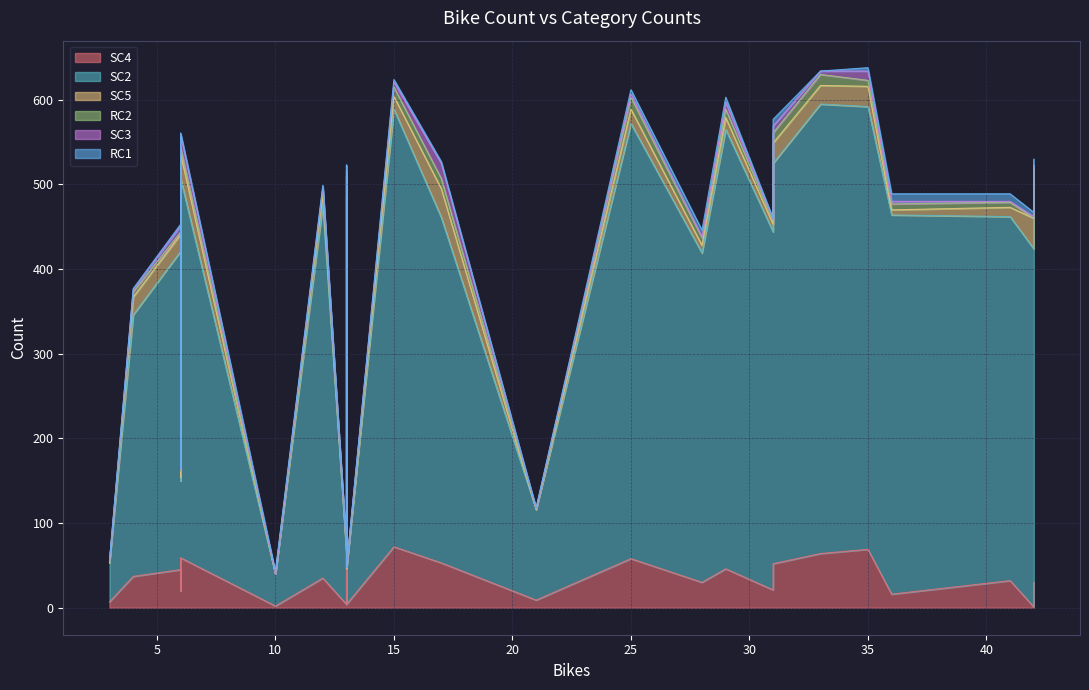

True or false: SC5 has a value of 6 at 21.

True